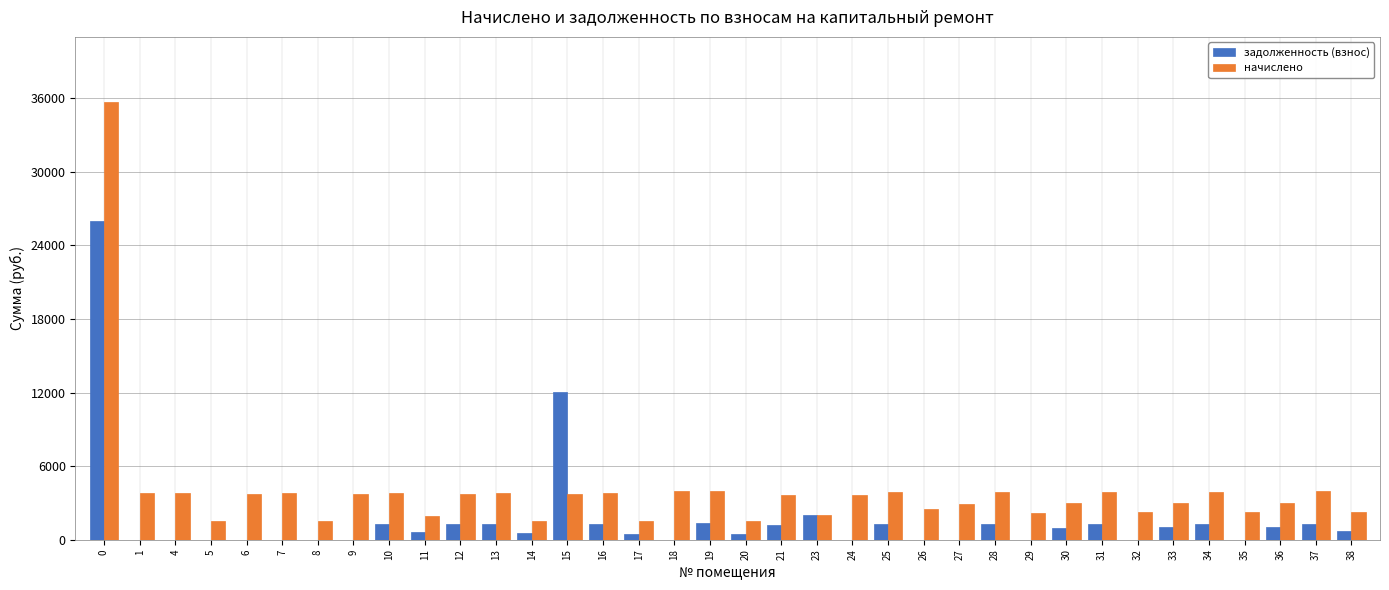

What is the sum of all начислено values?

142894.0